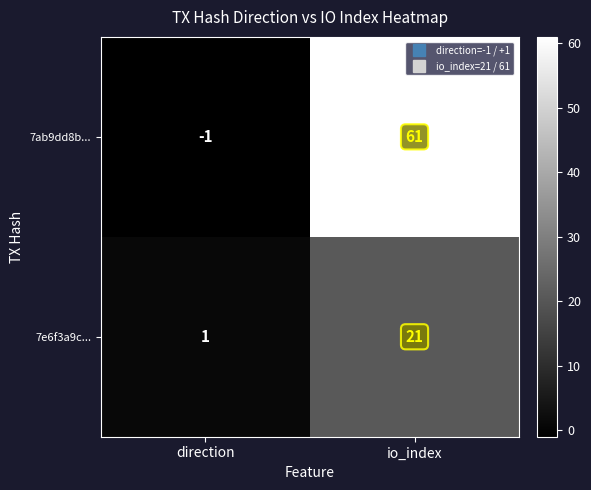

Reading right to left, what are all the values shown in this chart?

7ab9dd8b...: 61	-1
7e6f3a9c...: 21	1